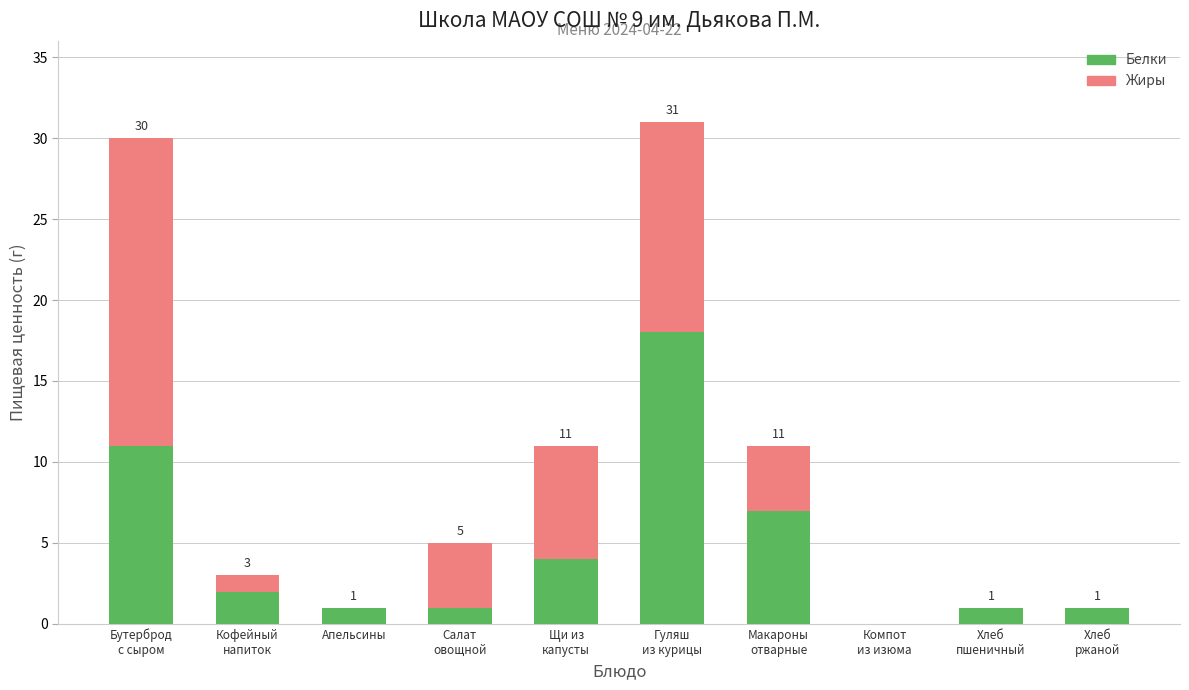

How many categories are shown in the chart?

10